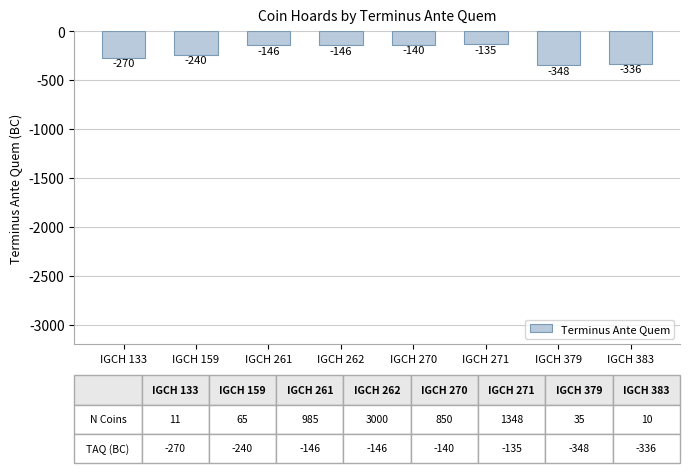

What is the sum of the values at IGCH 133 and IGCH 379?

-618